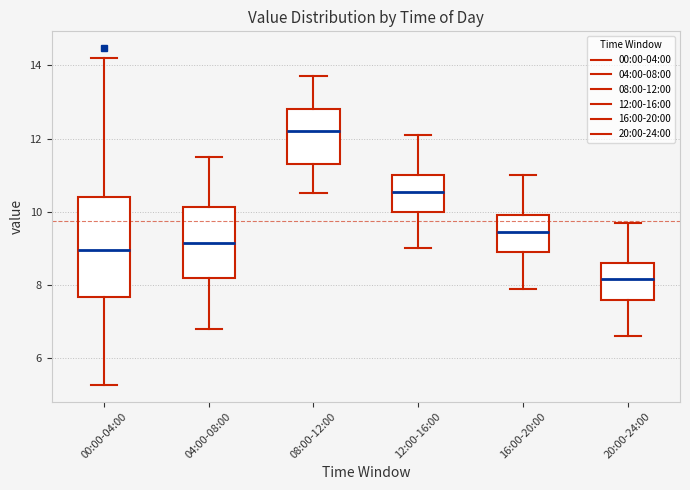

Where does the median line of the box for 00:00-04:00 sit on the y-axis? The values are not printed on the chart, so give them approximately, as read against the axis.

9.0